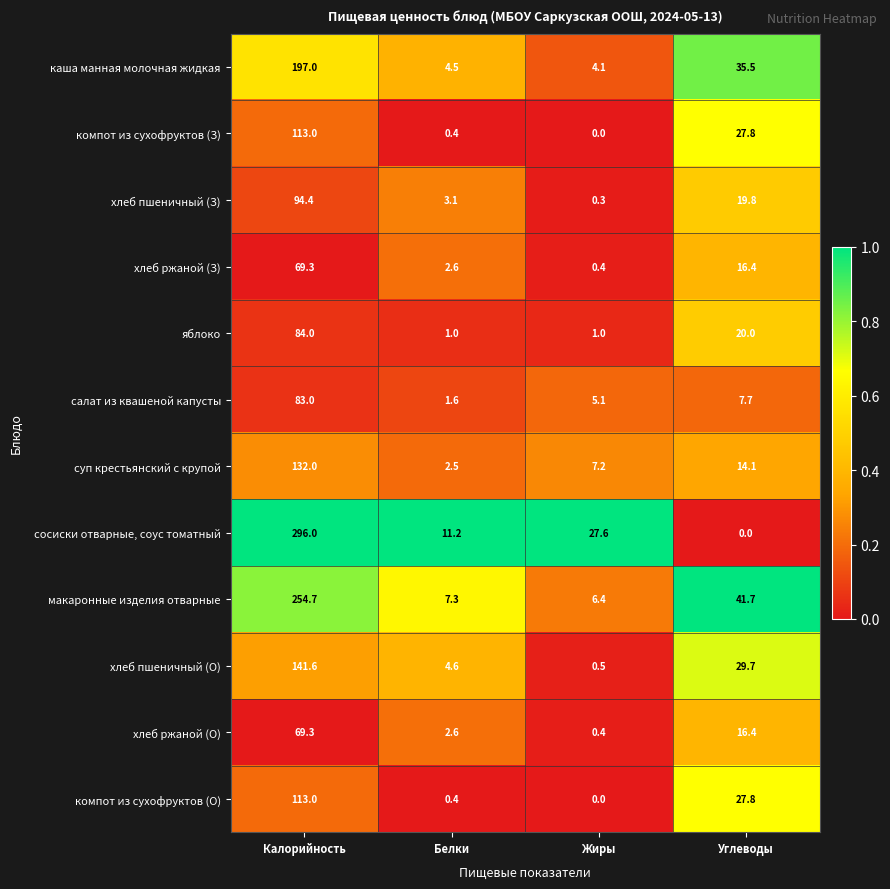

List the labels in order of хлеб пшеничный (З) value, smallest first.

Жиры, Белки, Углеводы, Калорийность